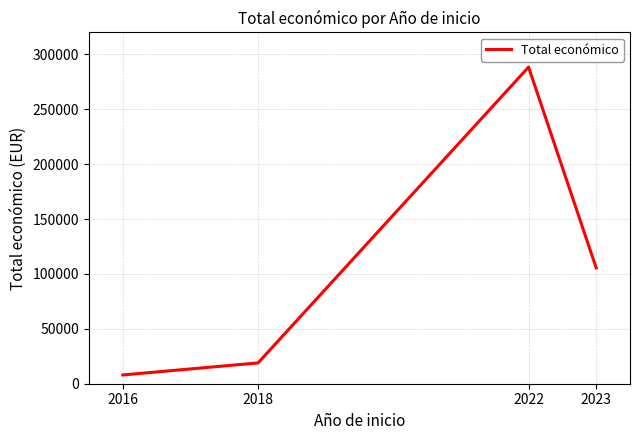

Between 2022 and 2016, which is larger?

2022